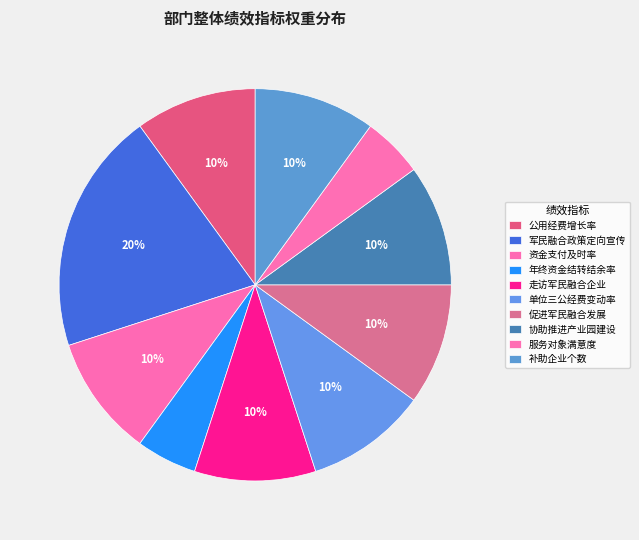

To the nearest percent, what is the combined percentage of 资金支付及时率 and 服务对象满意度?

15%